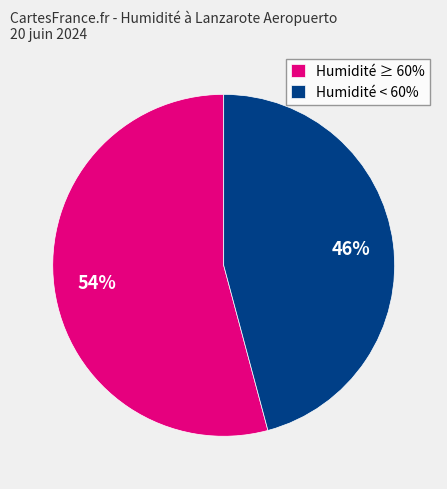

Is Humidité ≥ 60% the majority of the pie?

Yes